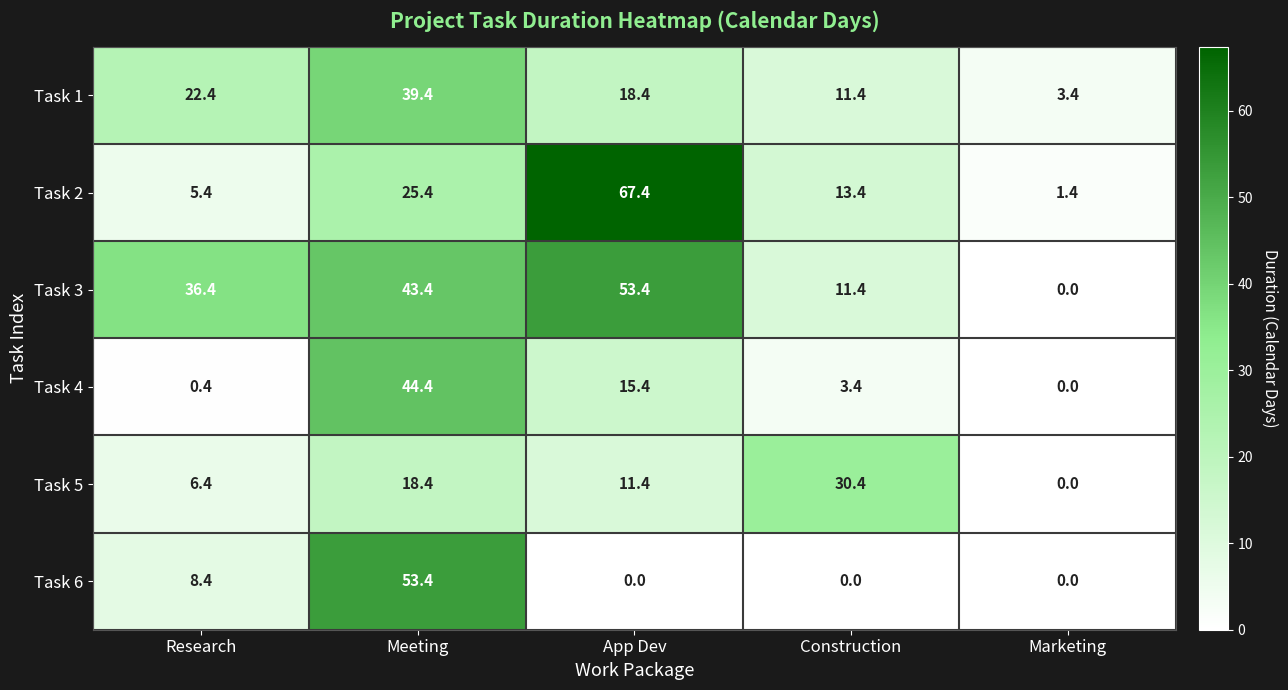

What is the difference between the highest and lowest values at Research?

36.0